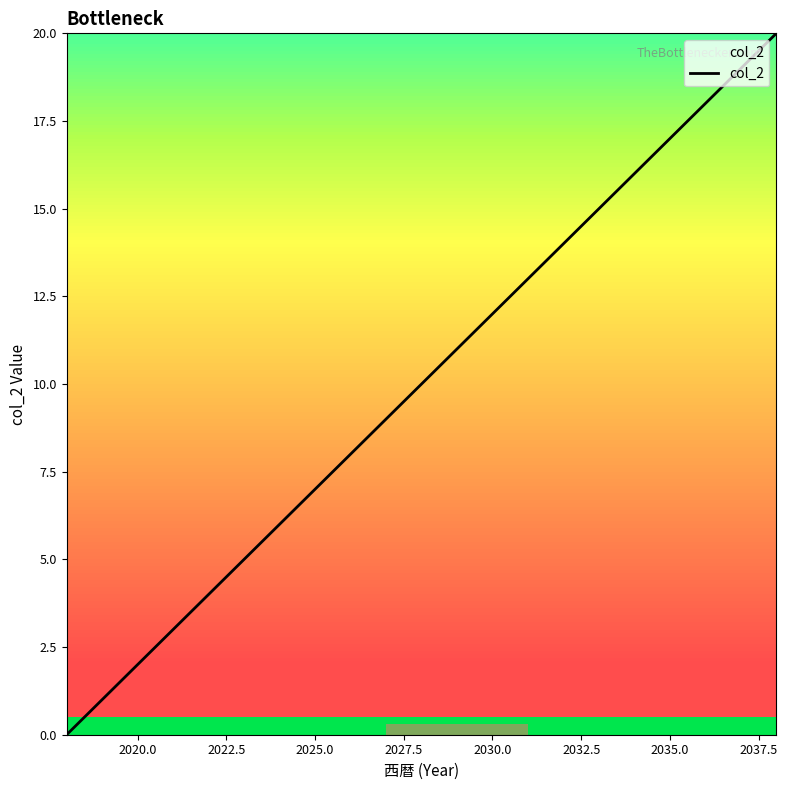

What is the maximum value shown in the chart?

20